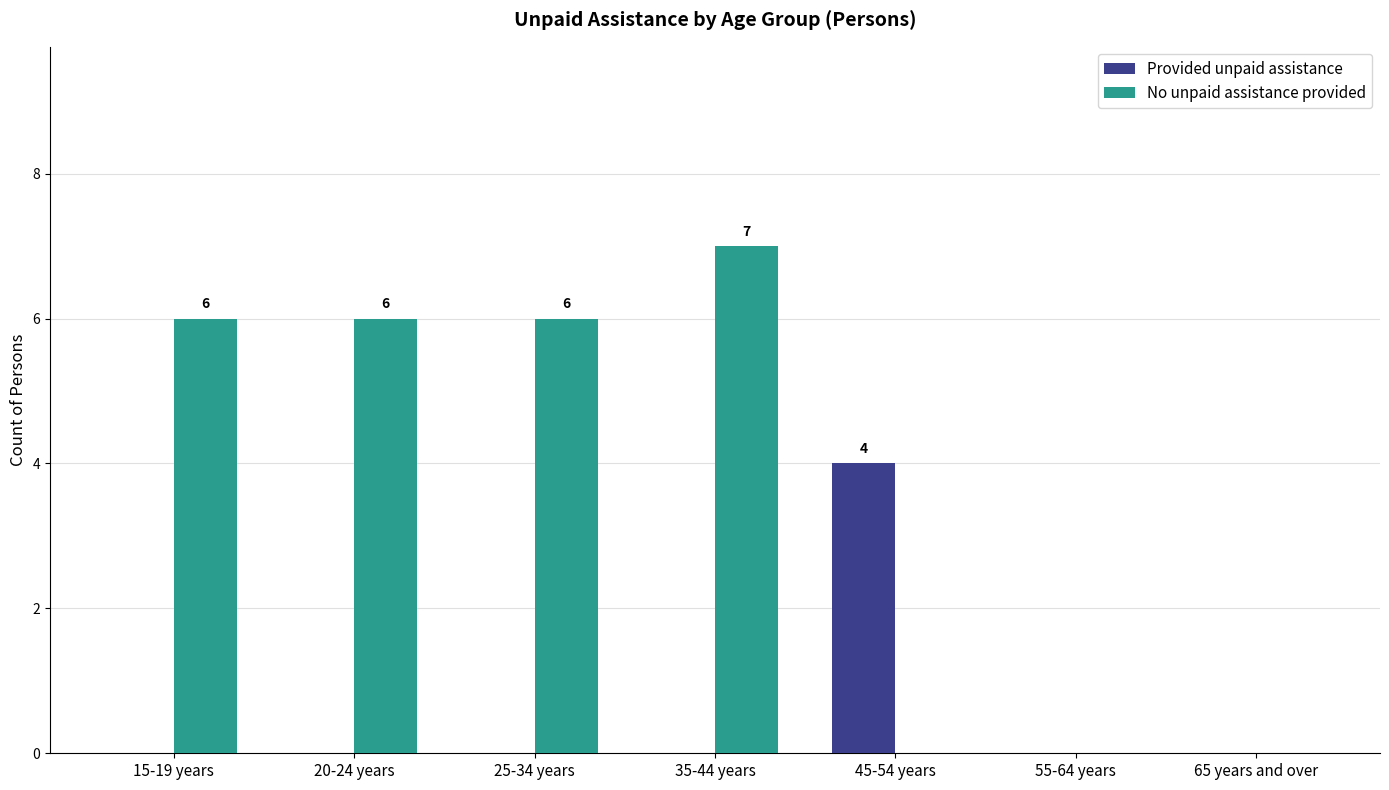

How many Provided unpaid assistance values are between 0 and 1?

6